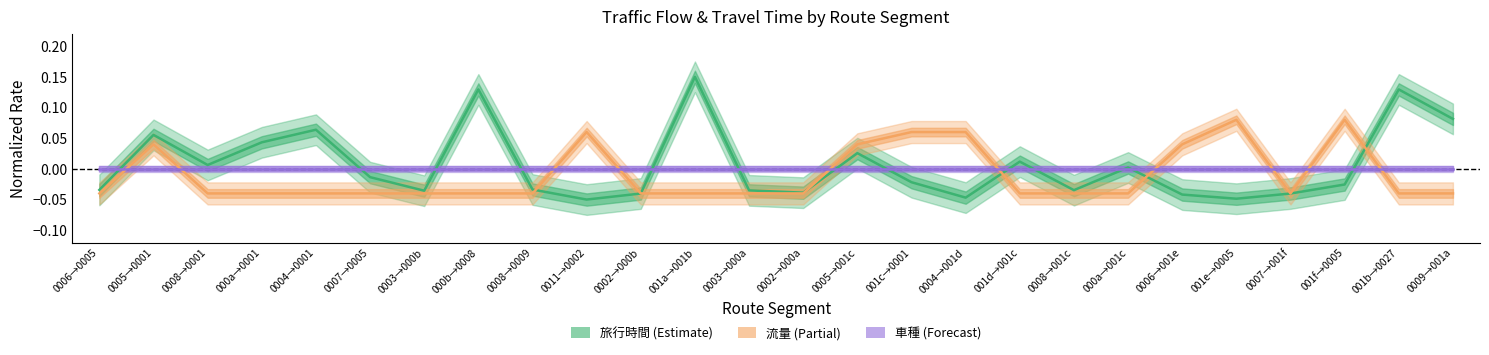

How many interior local peaks does the 旅行時間 series have?

8